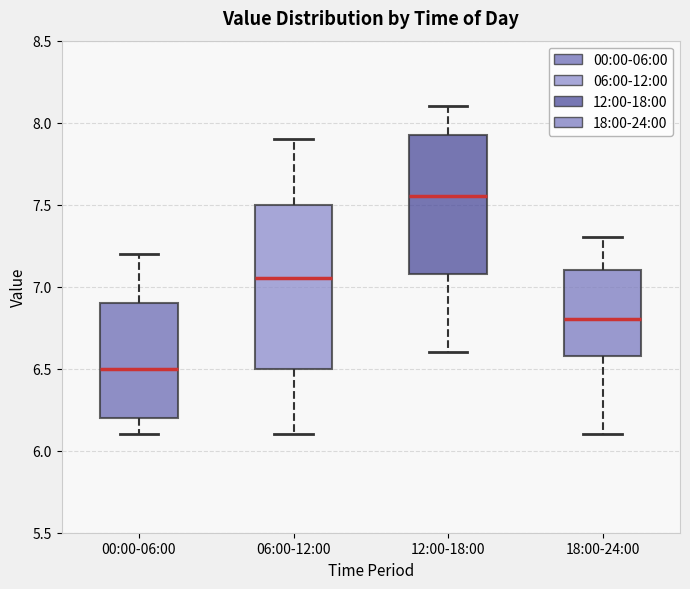

Reading left to right, read every box against the y-axis: the position of its median line, the range the box covers, and the ends of its whiskers. The values are not printed on the chart, so give them approximately, as read against the axis.

00:00-06:00: median 6.50, box 6.20 to 6.90, whiskers 6.10 to 7.20
06:00-12:00: median 7.05, box 6.50 to 7.50, whiskers 6.10 to 7.90
12:00-18:00: median 7.55, box 7.10 to 7.95, whiskers 6.60 to 8.10
18:00-24:00: median 6.80, box 6.60 to 7.10, whiskers 6.10 to 7.30